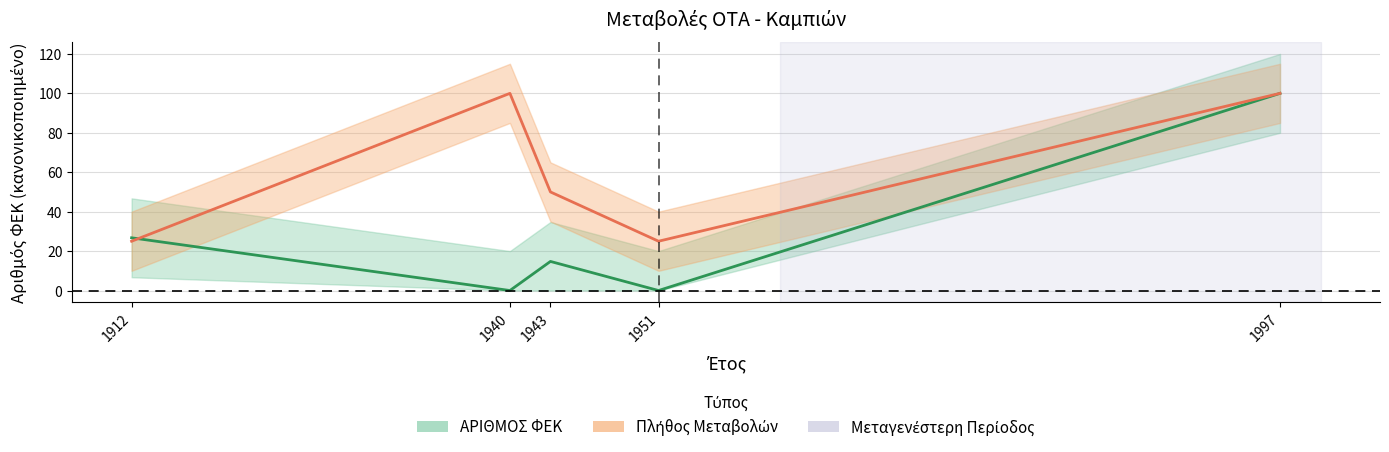

What is the total value across all series at 1912?

51.7